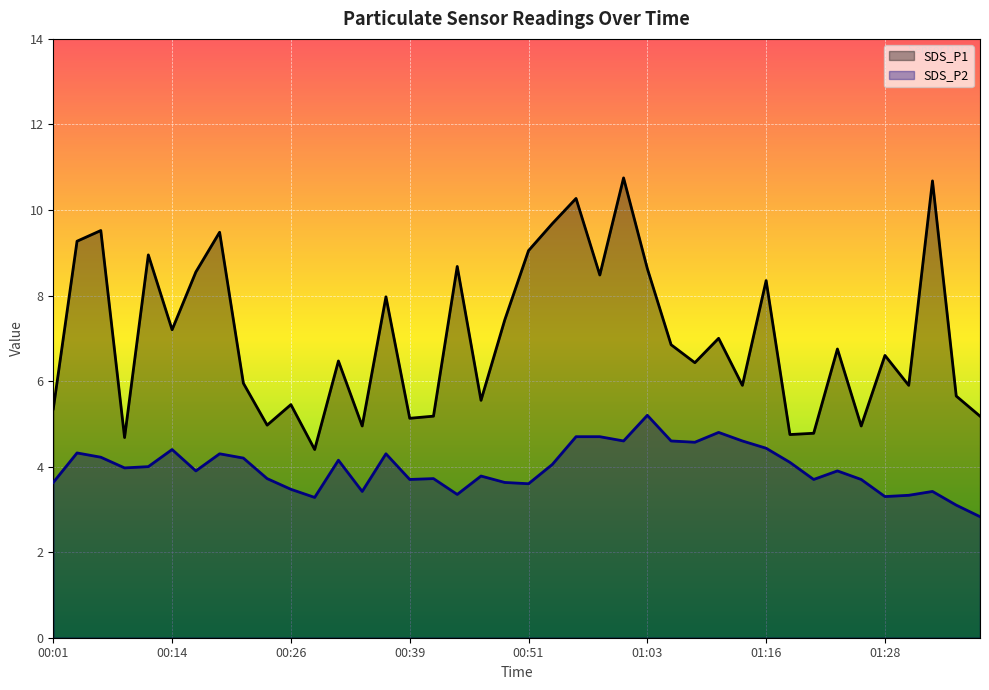

Reading right to left, list all the values displayed in this chart.

SDS_P1: 5.2	5.7	10.7	5.9	6.6	5.0	6.8	4.8	4.8	8.3	5.9	7.0	6.4	6.8	8.6	10.8	8.5	10.3	9.7	9.1	7.4	5.5	8.7	5.2	5.1	8.0	5.0	6.5	4.4	5.5	5.0	6.0	9.5	8.6	7.2	8.9	4.7	9.5	9.3	5.3
SDS_P2: 2.8	3.1	3.4	3.3	3.3	3.7	3.9	3.7	4.1	4.4	4.6	4.8	4.6	4.6	5.2	4.6	4.7	4.7	4.0	3.6	3.6	3.8	3.4	3.7	3.7	4.3	3.4	4.2	3.3	3.5	3.7	4.2	4.3	3.9	4.4	4.0	4.0	4.2	4.3	3.6